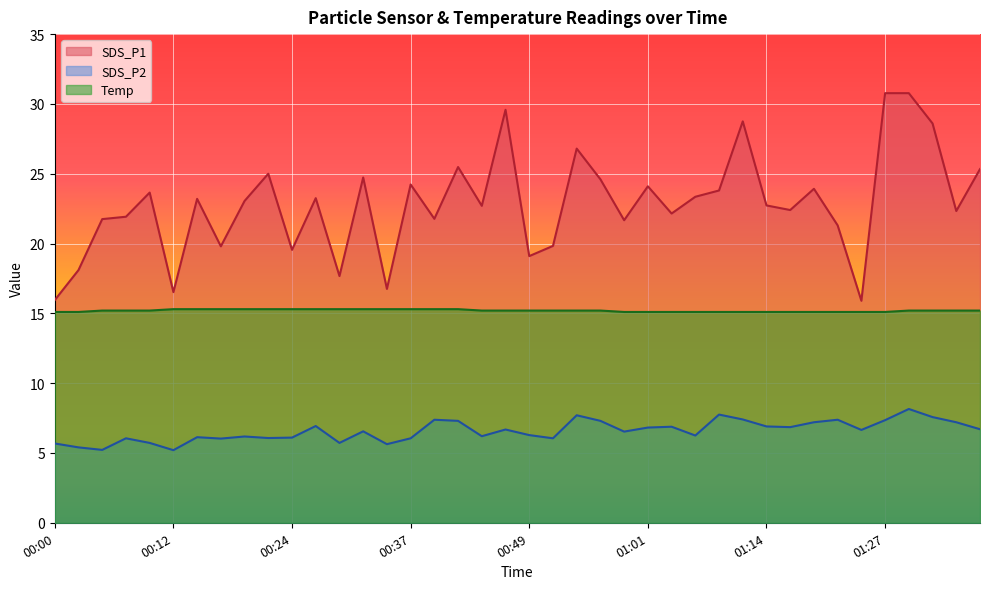

At which category is the sum across all series the highest?

01:30